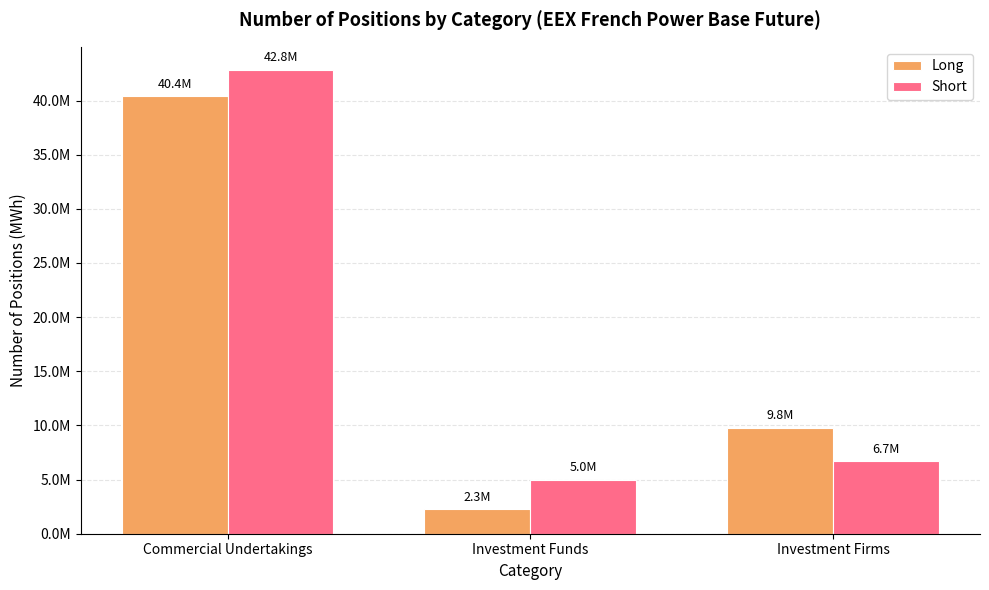

What is the value of the Long bar at the 1st from the left?

40400967